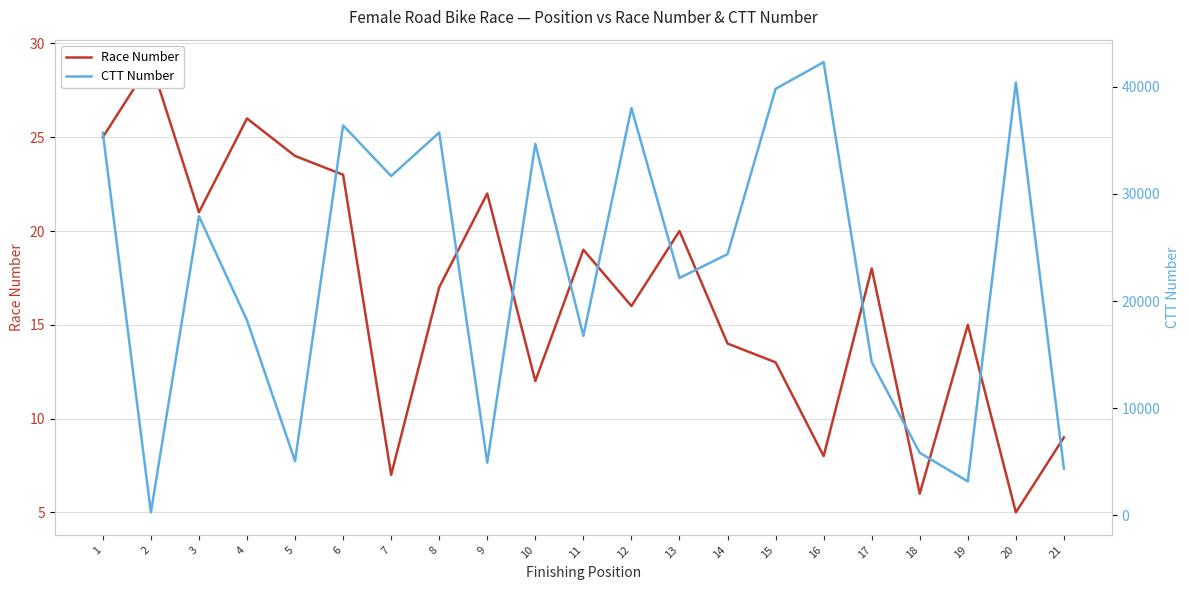

At which category does the chart reach its minimum across all series?

20